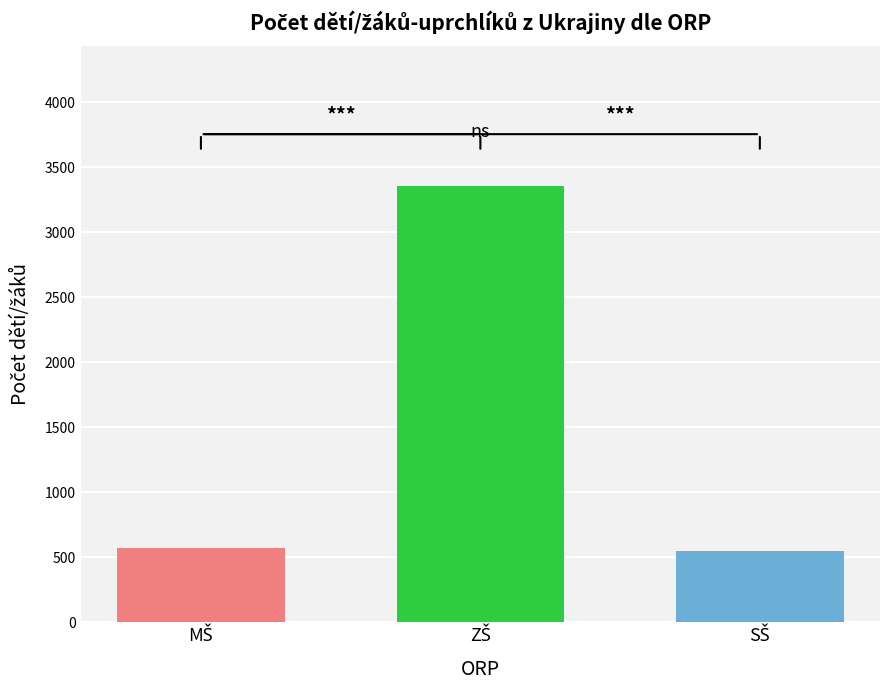

What is the maximum value shown in the chart?

3353